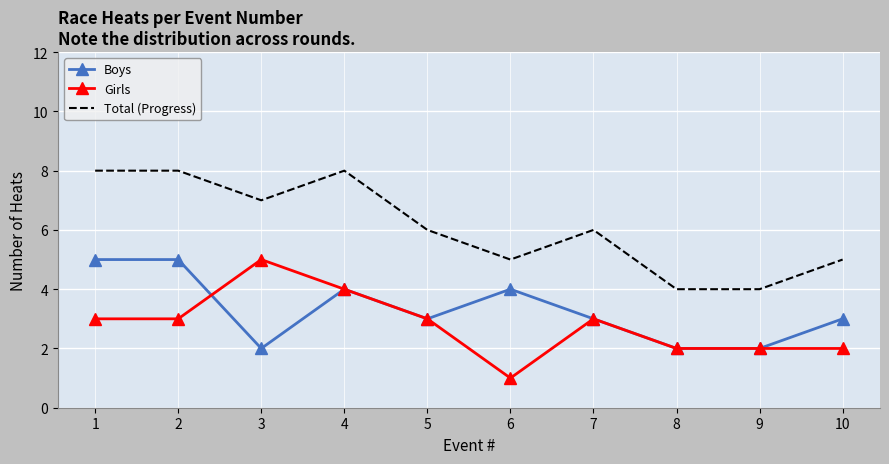

What is the average value of the Girls series?

3